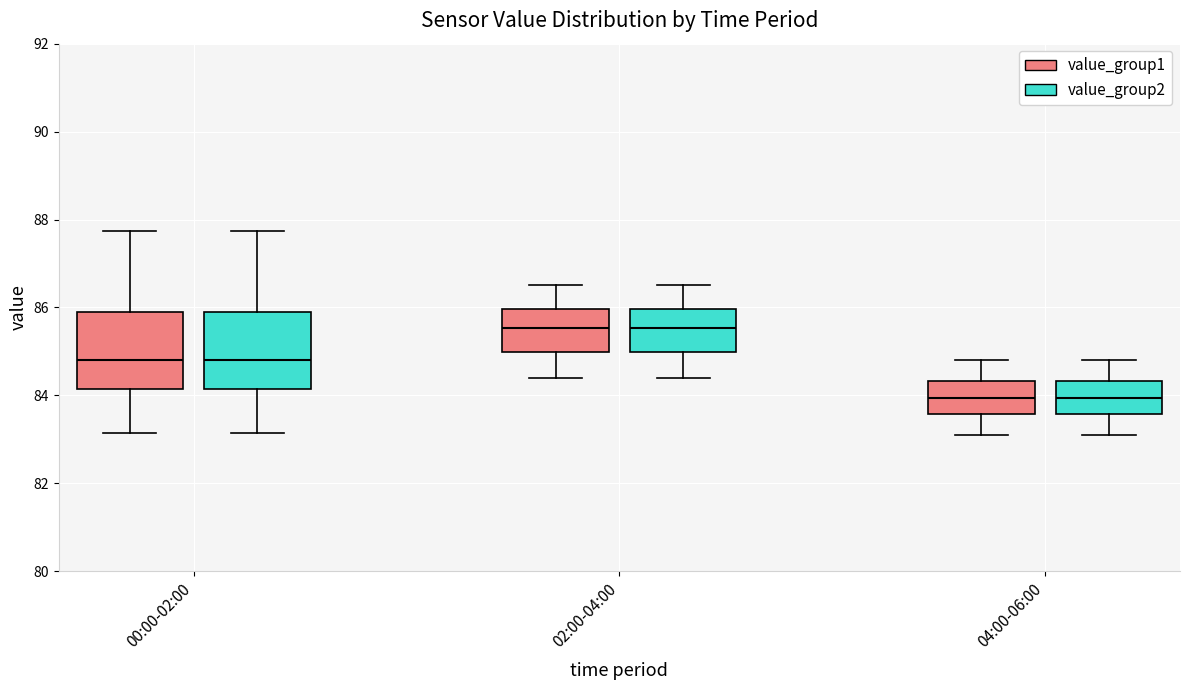

Reading left to right, transcribe this box plot: for each box, give where its median line is, the range the box spans, and where its two whiskers end, as read against the y-axis. The values are not printed on the chart, so give them approximately, as read against the axis.

00:00-02:00 (value_group1): median 84.8, box 84.2 to 85.8, whiskers 83.2 to 87.8
00:00-02:00 (value_group2): median 84.8, box 84.2 to 85.8, whiskers 83.2 to 87.8
02:00-04:00 (value_group1): median 85.6, box 85.0 to 86.0, whiskers 84.4 to 86.6
02:00-04:00 (value_group2): median 85.6, box 85.0 to 86.0, whiskers 84.4 to 86.6
04:00-06:00 (value_group1): median 84.0, box 83.6 to 84.4, whiskers 83.2 to 84.8
04:00-06:00 (value_group2): median 84.0, box 83.6 to 84.4, whiskers 83.2 to 84.8